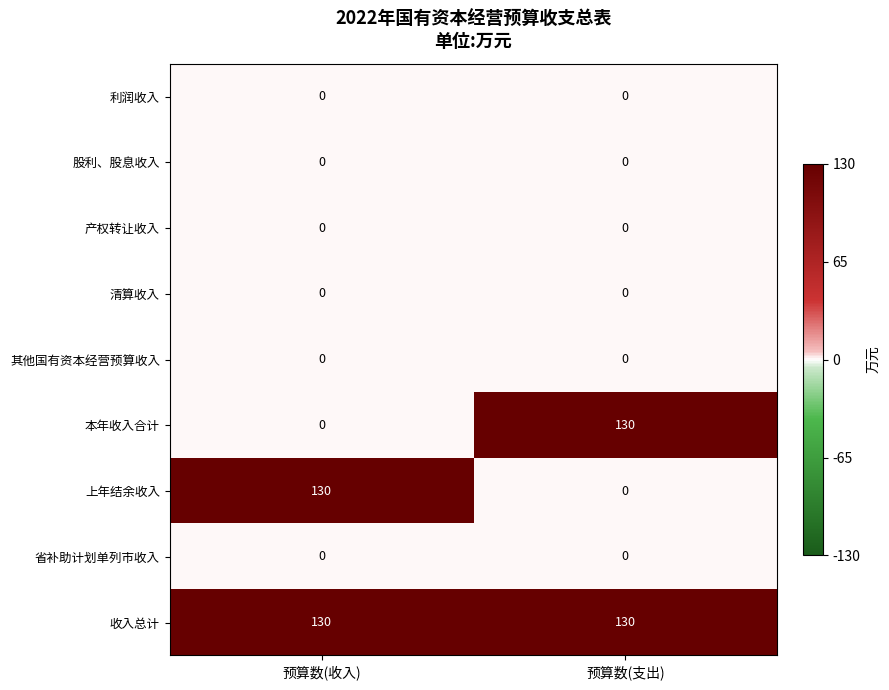

At how many categories does at least one series exceed 26?

2